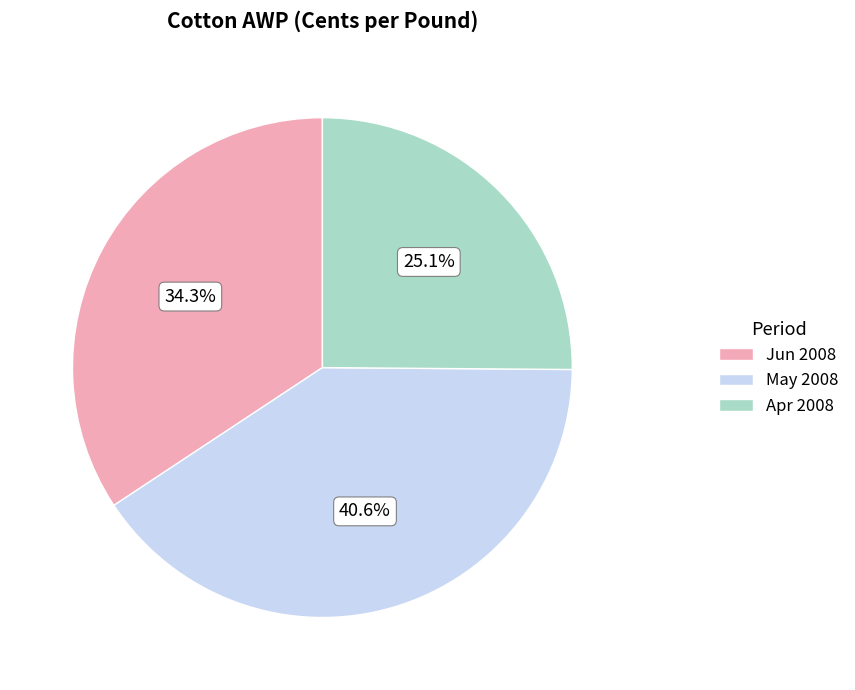

Count the number of slices in the pie.

3